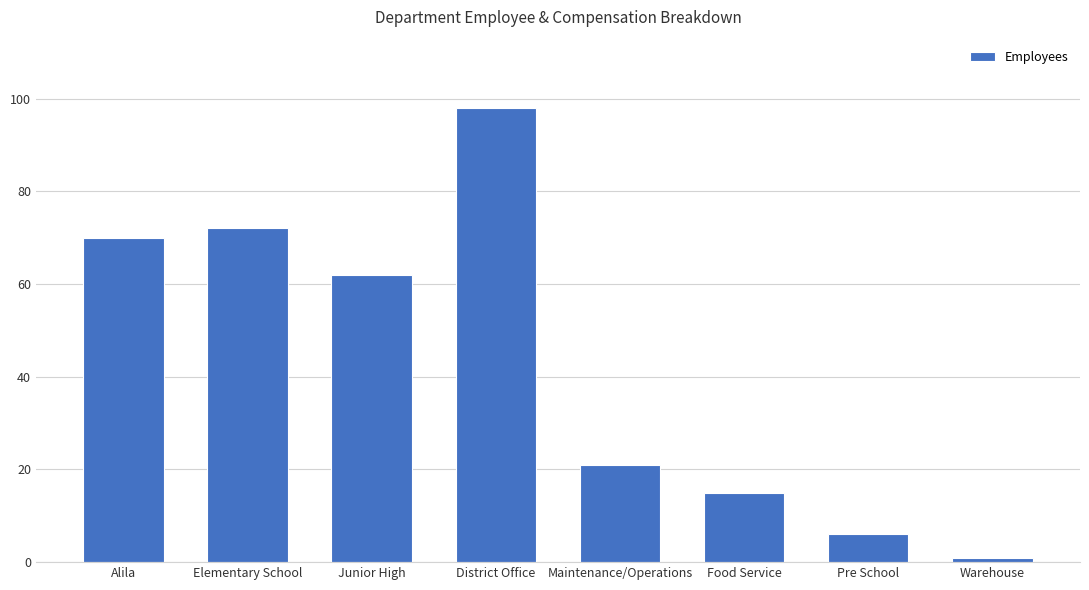

Are the bars grouped side by side (vs. stacked)?

No